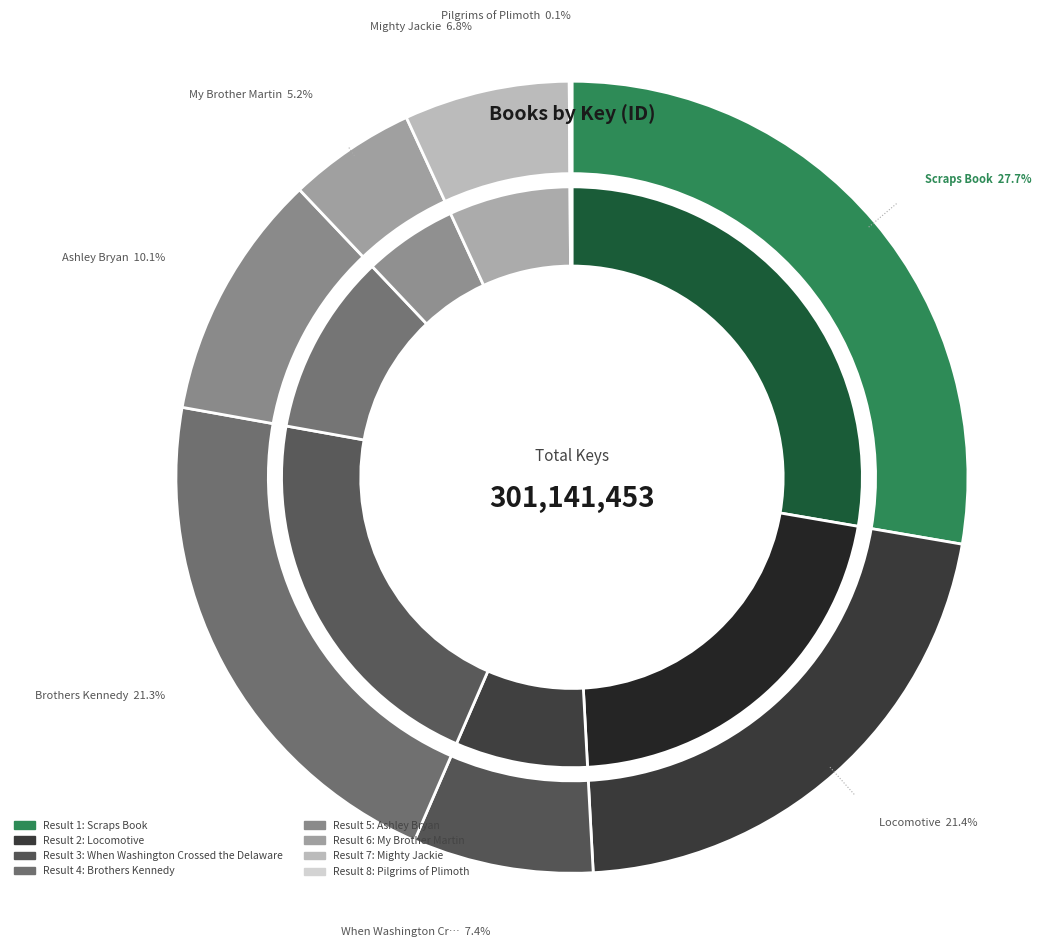

Count the number of slices in the pie.

8